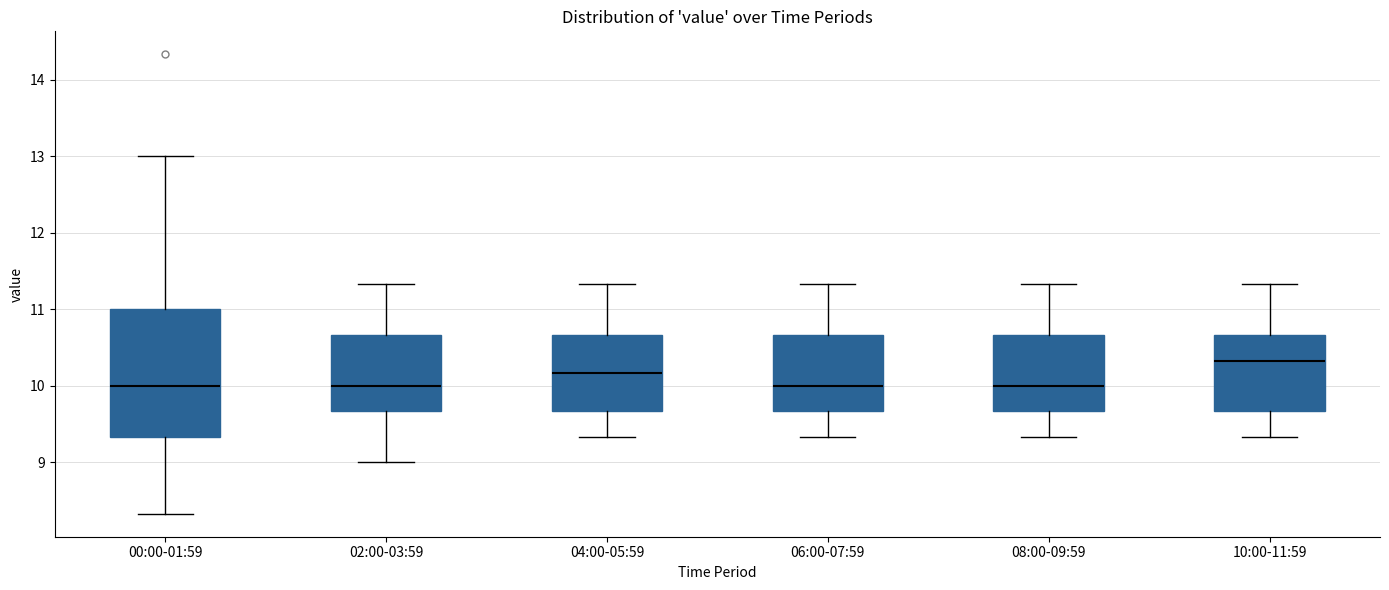

Where is the upper edge of the box for 02:00-03:59 on the y-axis? The values are not printed on the chart, so give them approximately, as read against the axis.

10.7